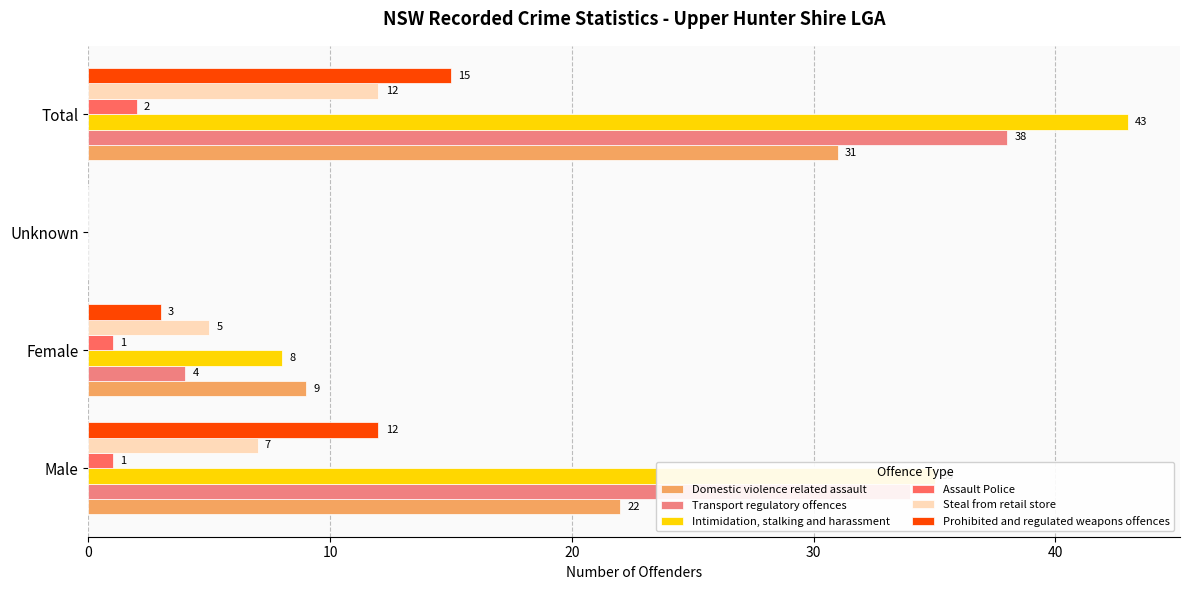

What is the average value of the Steal from retail store series?

6